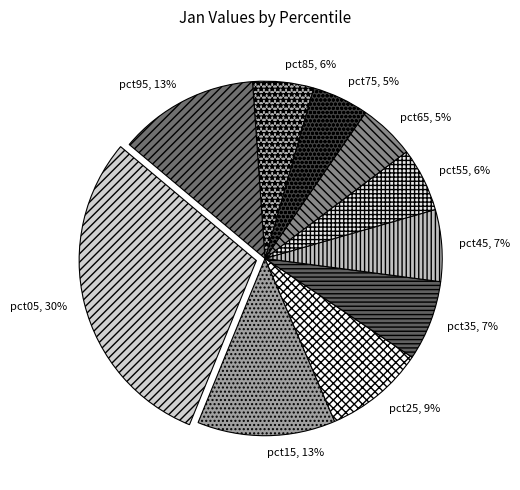

What is the largest slice in the pie chart?

pct05